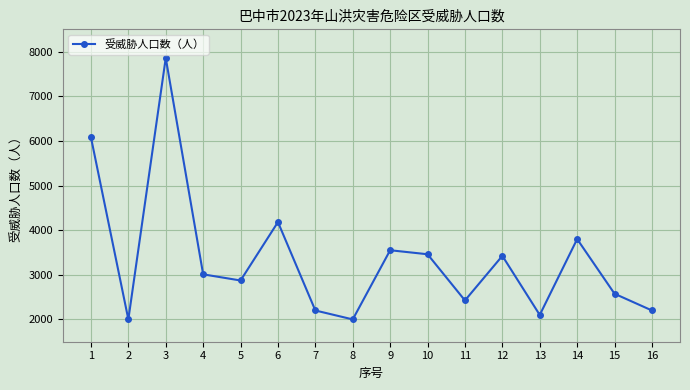

What is the difference between the maximum and minimum values?

5858